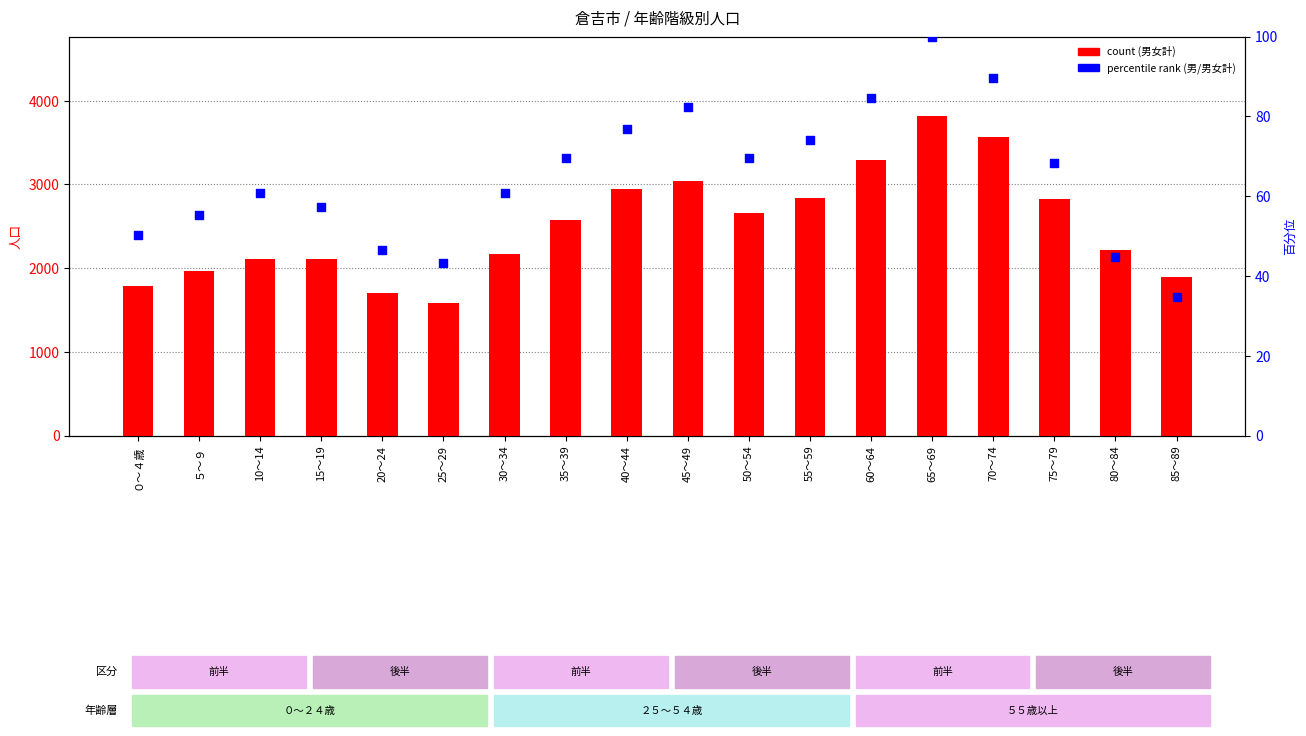

Which series has the largest Y range (max minus min)?

count